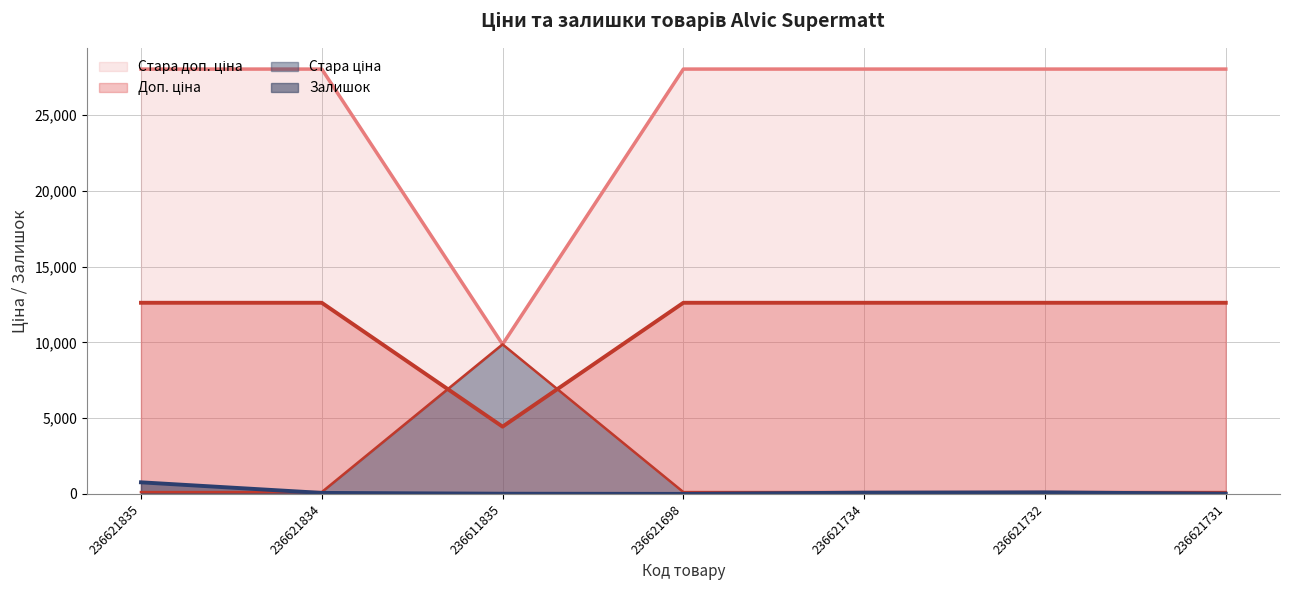

Which series has the widest spread of values?

Стара ціна